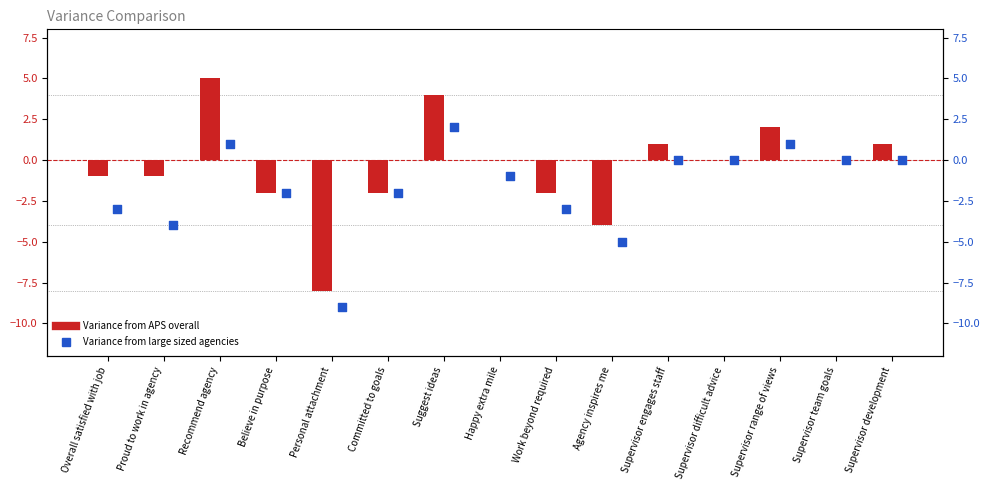

At how many categories does at least one series exceed -4?

13